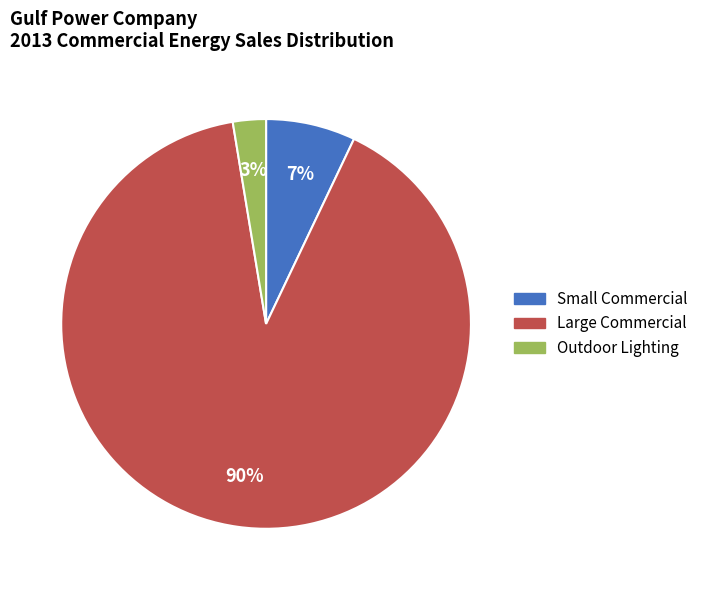

Rank the categories by value from highest to lowest.

Large Commercial, Small Commercial, Outdoor Lighting